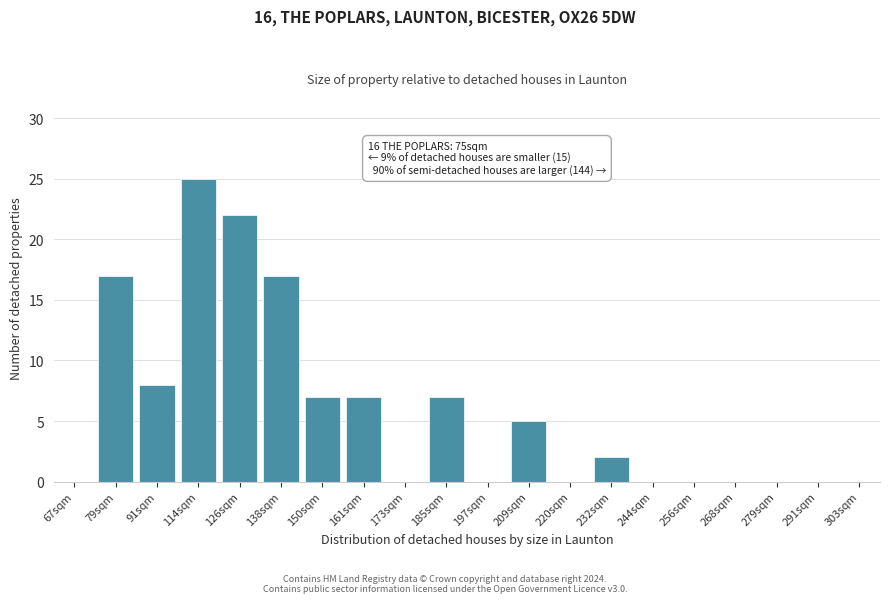

Reading right to left, list all the values displayed in this chart.

303sqm=0	291sqm=0	279sqm=0	268sqm=0	256sqm=0	244sqm=0	232sqm=2	220sqm=0	209sqm=5	197sqm=0	185sqm=7	173sqm=0	161sqm=7	150sqm=7	138sqm=17	126sqm=22	114sqm=25	91sqm=8	79sqm=17	67sqm=0